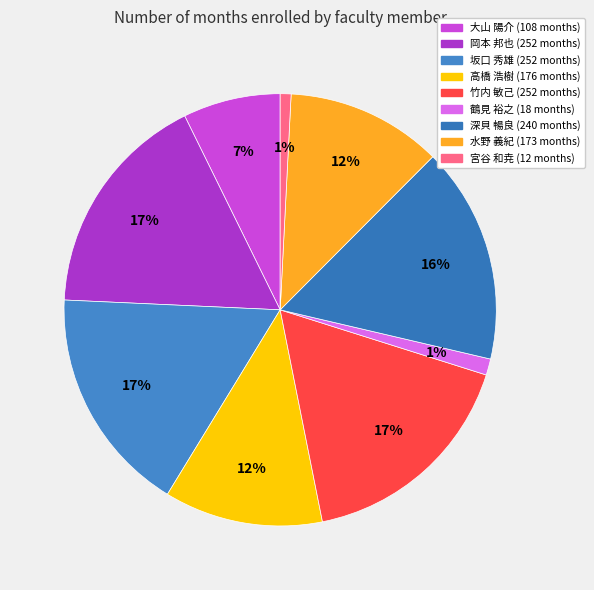

Is 鶴見 裕之 the majority of the pie?

No